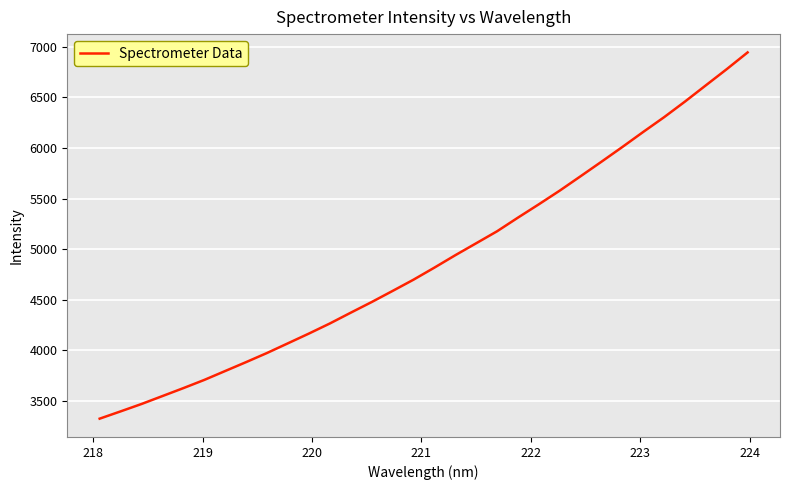

True or false: there are more than 2 points higher than both neighbors.

False